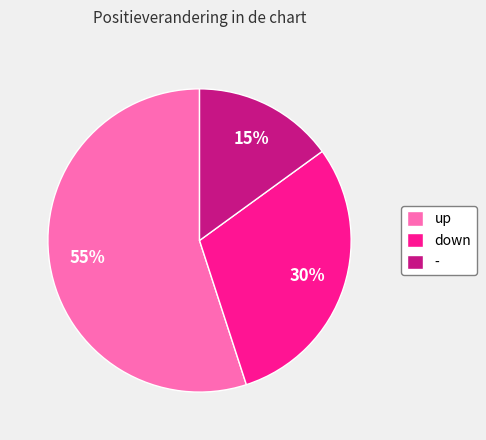

To the nearest percent, what is the difference between the up and down slice percentages?

25%